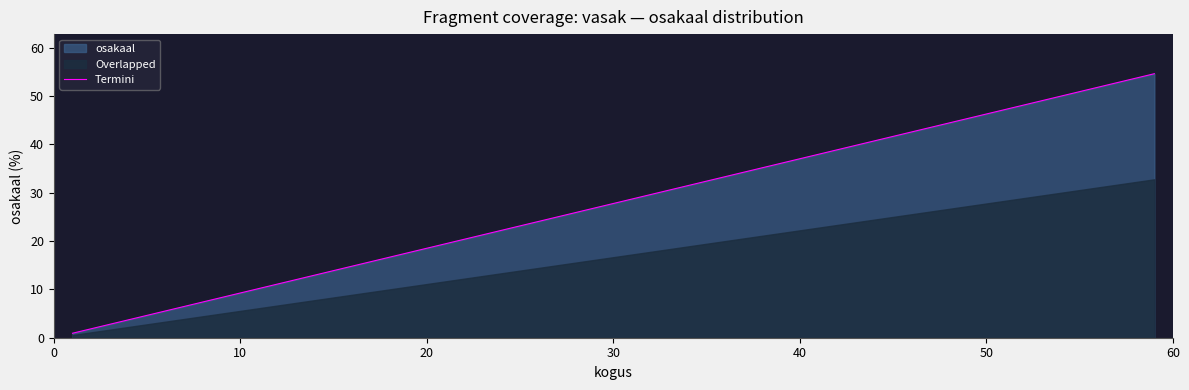

What is the highest value of the Termini series?

54.6